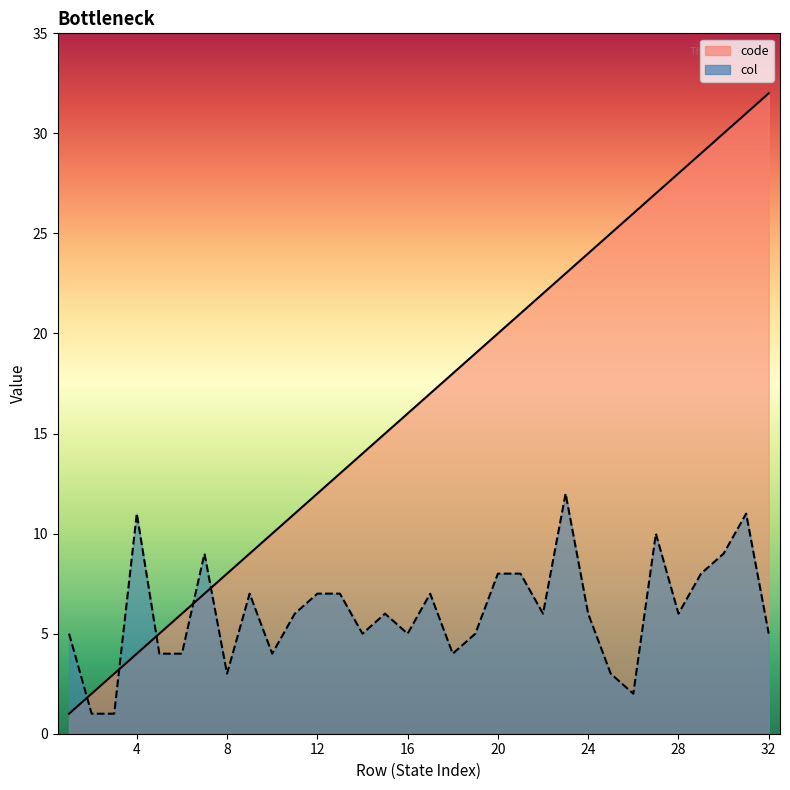

Reading right to left, what are all the values shown in this chart?

code: 32	31	30	29	28	27	26	25	24	23	22	21	20	19	18	17	16	15	14	13	12	11	10	9	8	7	6	5	4	3	2	1
col: 5	11	9	8	6	10	2	3	6	12	6	8	8	5	4	7	5	6	5	7	7	6	4	7	3	9	4	4	11	1	1	5